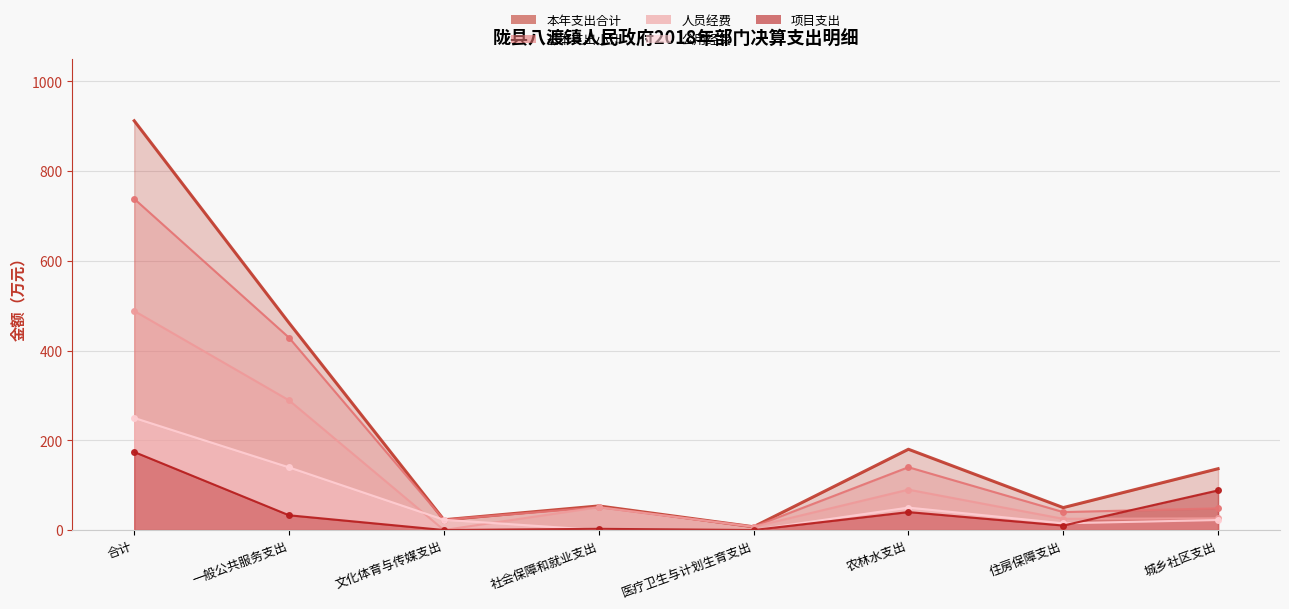

What is the value of the 人员经费 point at the 8th from the left?

26.0